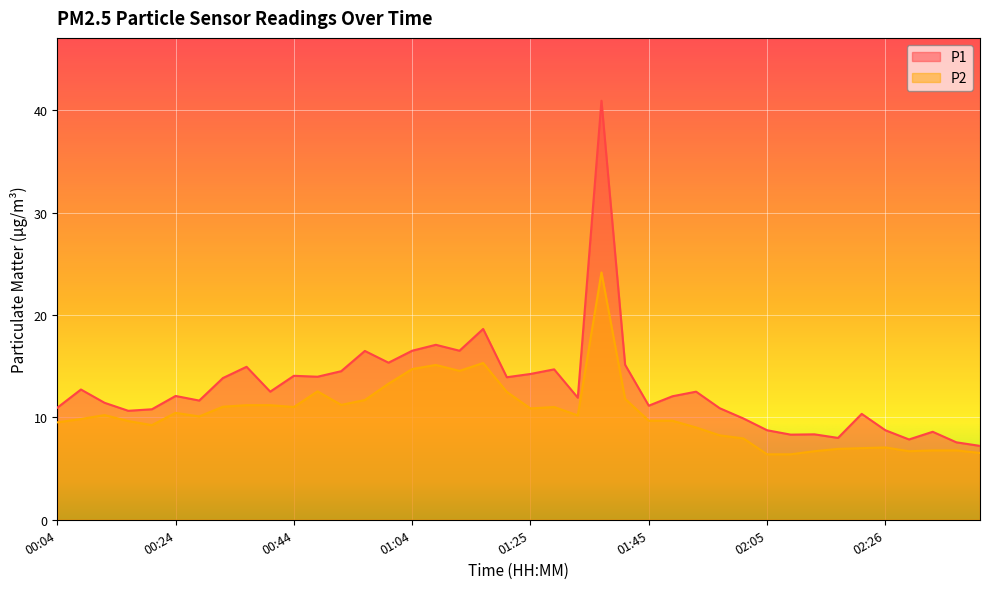

At which category does P2 reach its first local peak?

00:12